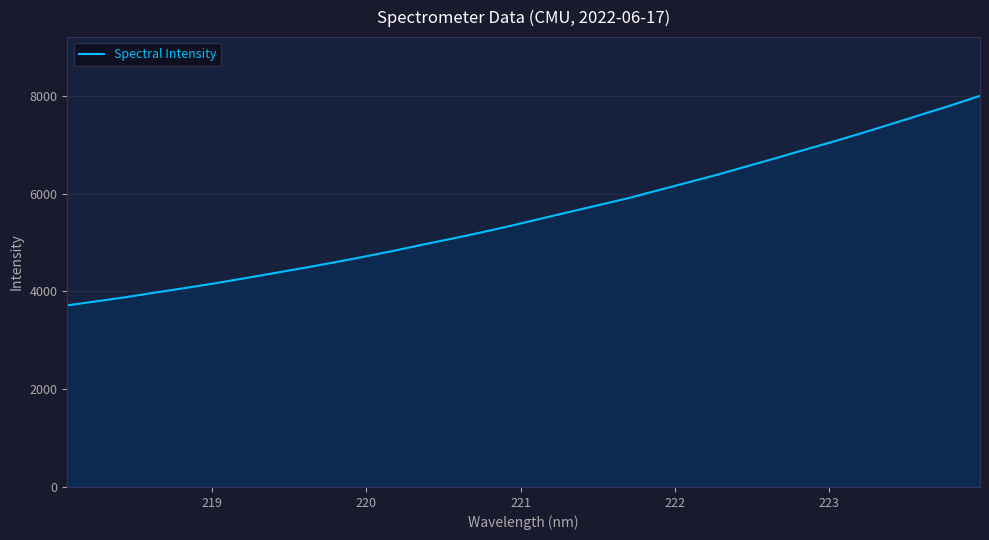

What is the difference between the maximum and minimum values?

4287.9